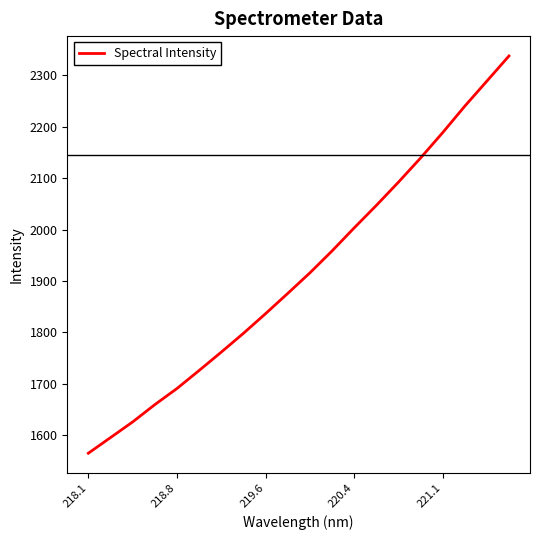

Reading right to left, what are all the values shown in this chart?

2337.9	2288.9	2240.1	2188.5	2139.1	2092.0	2046.8	2003.0	1958.1	1915.5	1875.6	1836.2	1797.9	1761.3	1725.6	1690.5	1659.1	1625.5	1595.0	1564.6